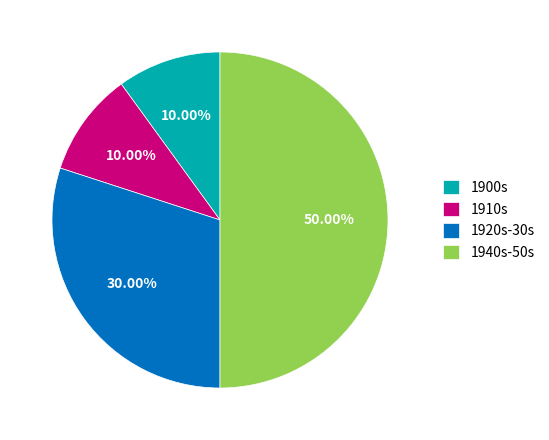

Count the number of slices in the pie.

4